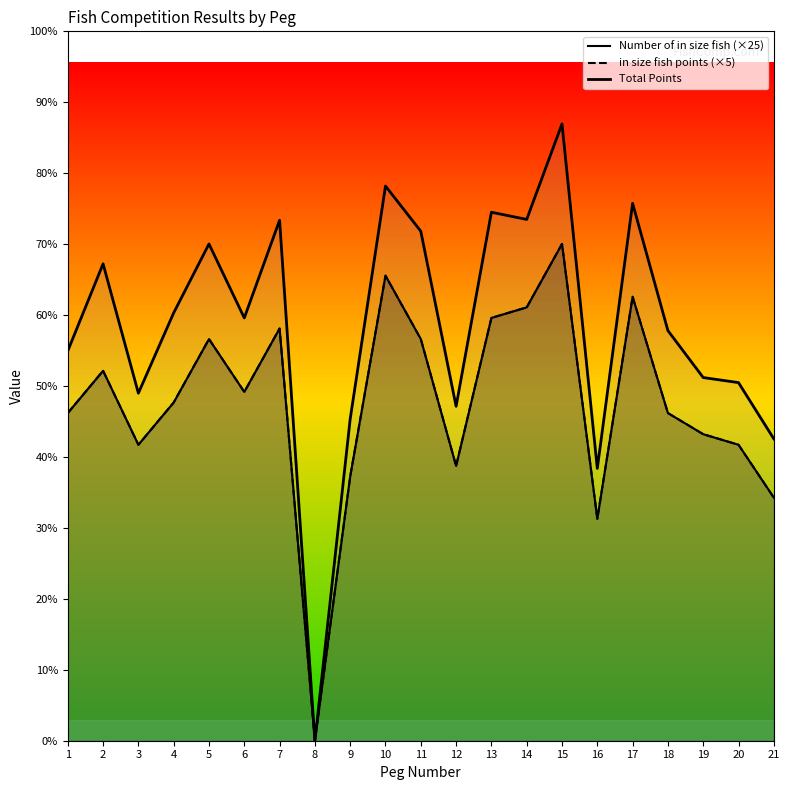

The value of Total Points at 21 is 1281. True or false?

False